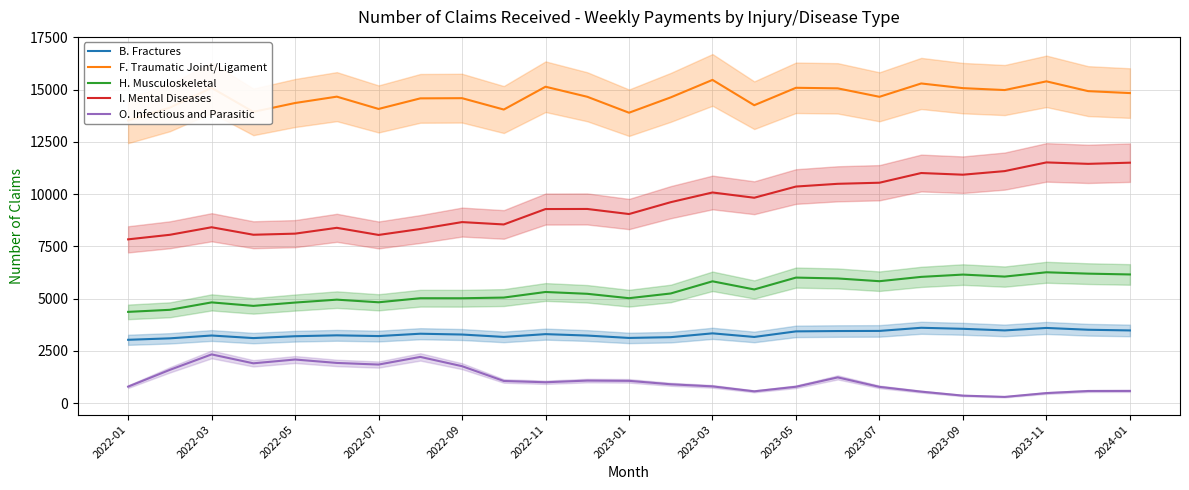

Does the chart display data point markers on the line(s)?

No